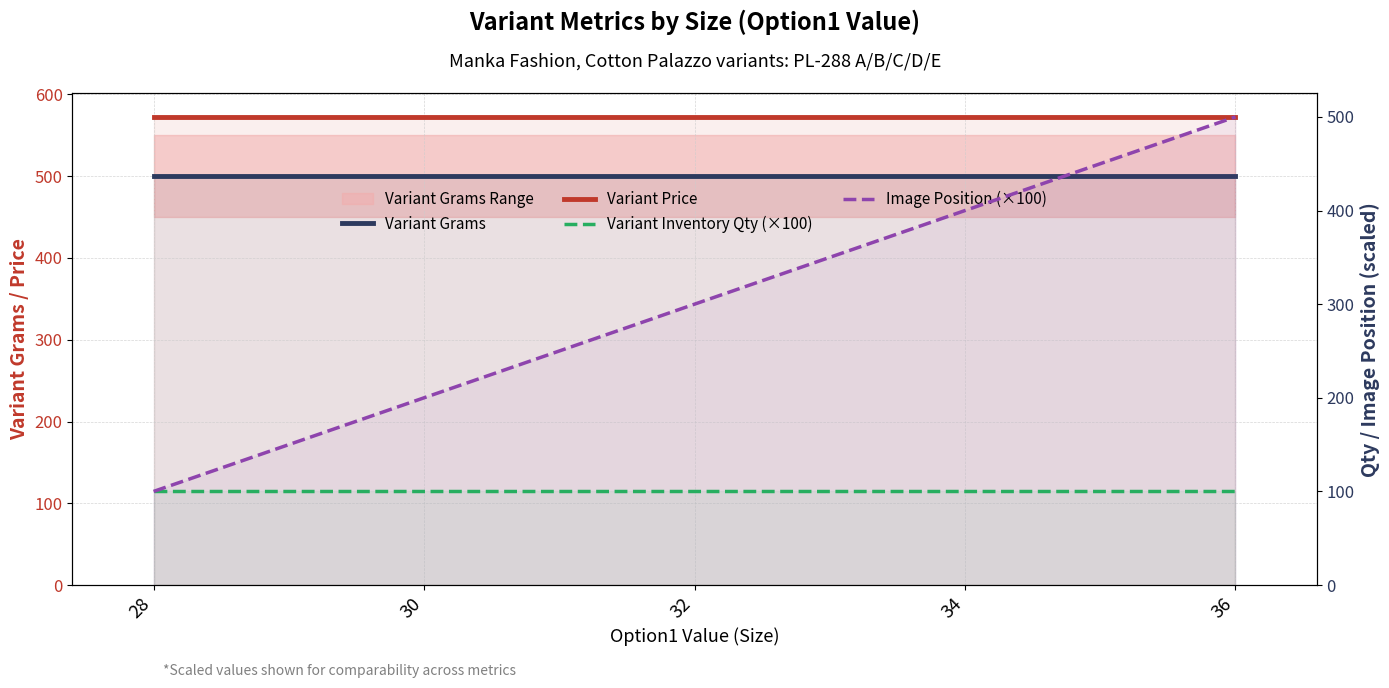

List the labels in order of Image Position (×100) value, largest first.

36, 34, 32, 30, 28